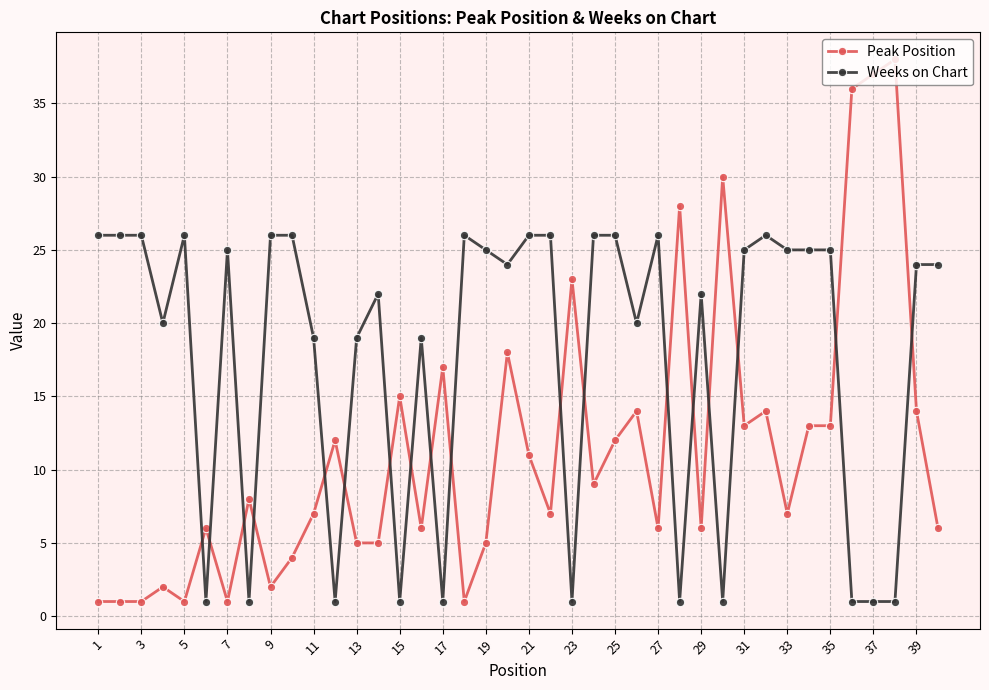

What are all the series names shown in the legend?

Peak Position, Weeks on Chart